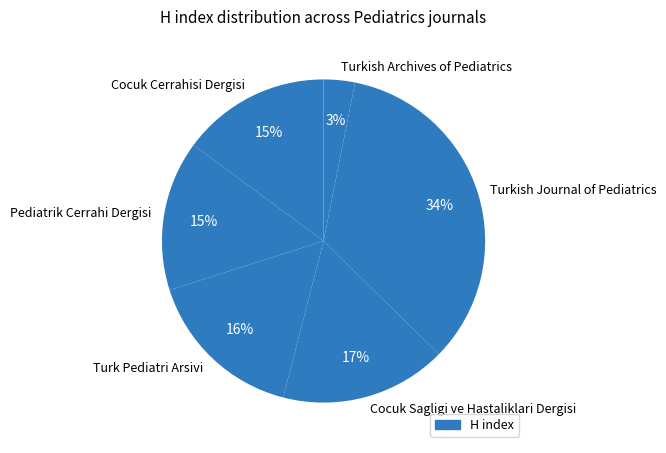

Which category has the smallest portion of the pie?

Turkish Archives of Pediatrics